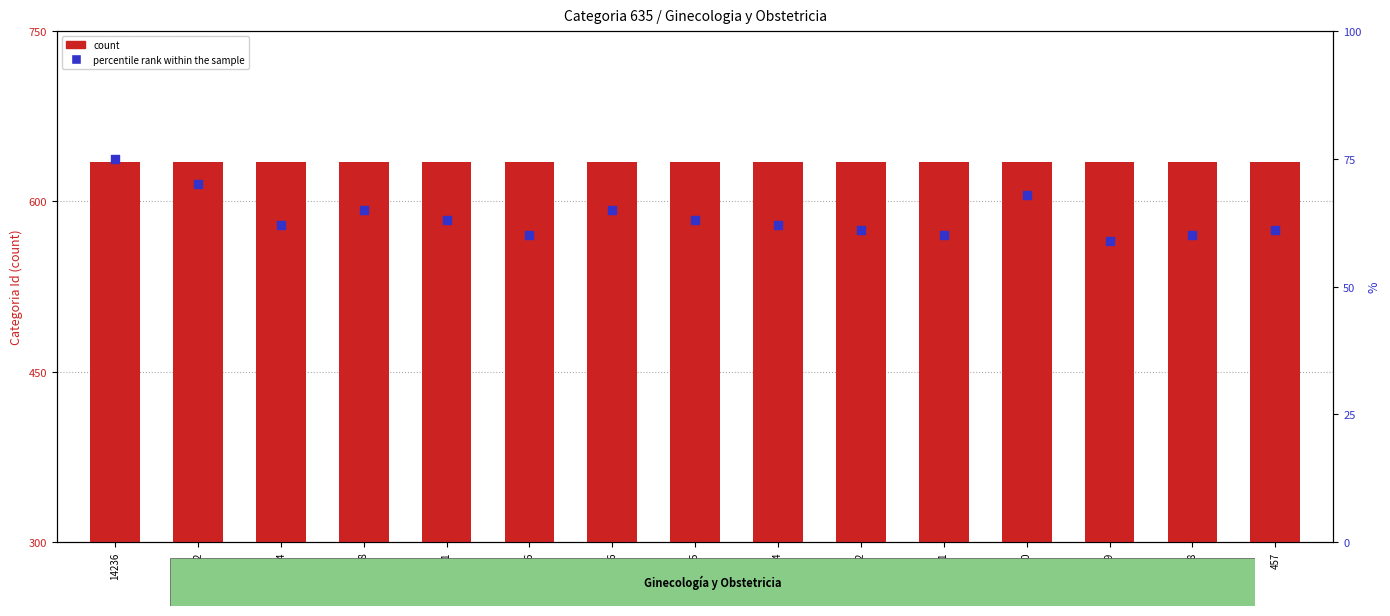

Which series has the largest Y range (max minus min)?

percentile rank within the sample